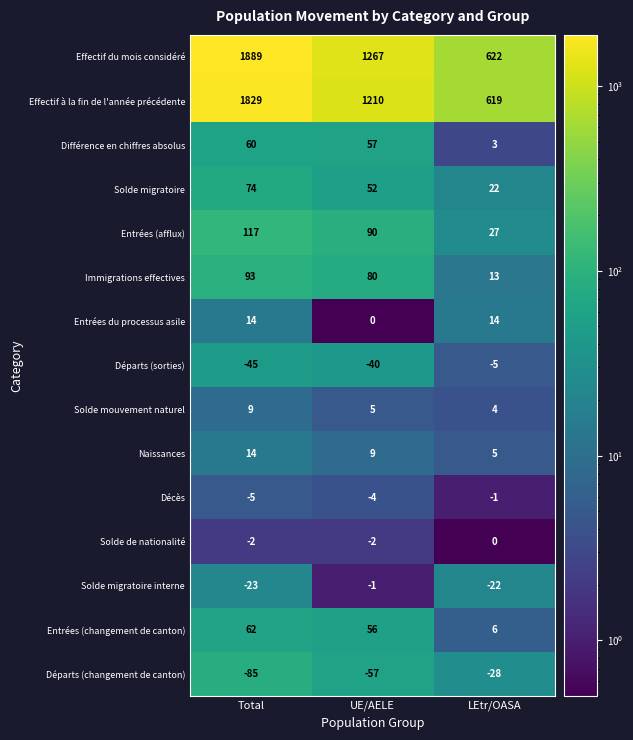

What is the maximum value for Départs (sorties)?

-5